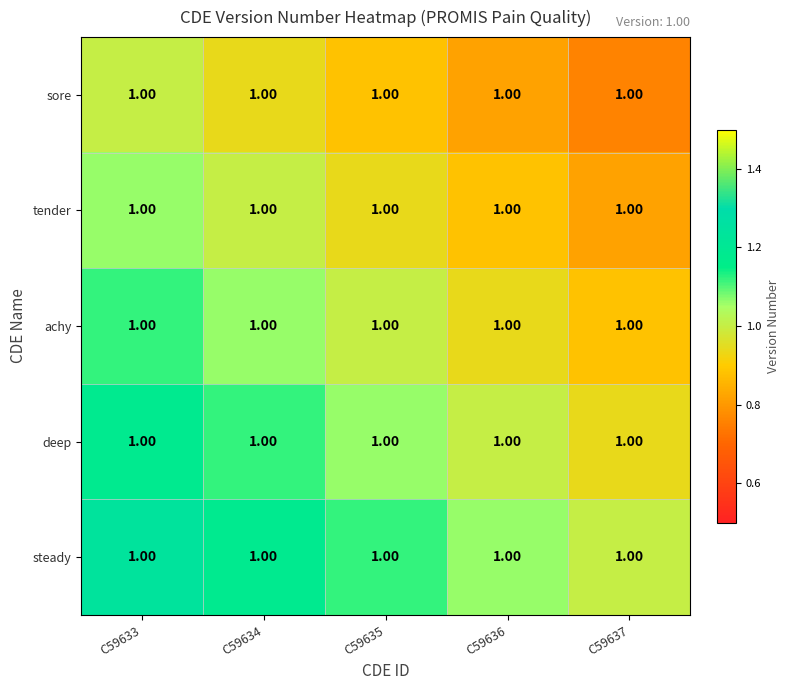

True or false: sore has a value of 1.6 at C59634.

False